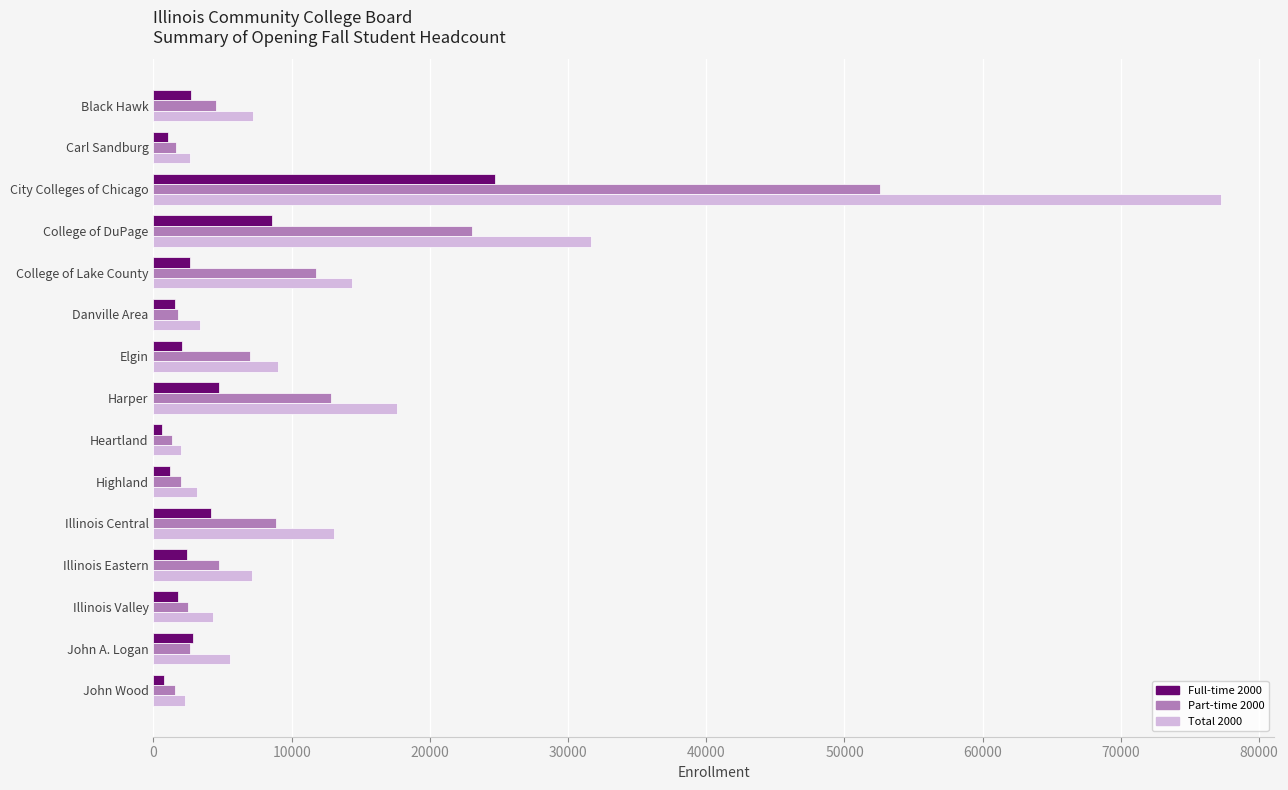

Rank the series by their average value, from highest to lowest.

Total 2000, Part-time 2000, Full-time 2000